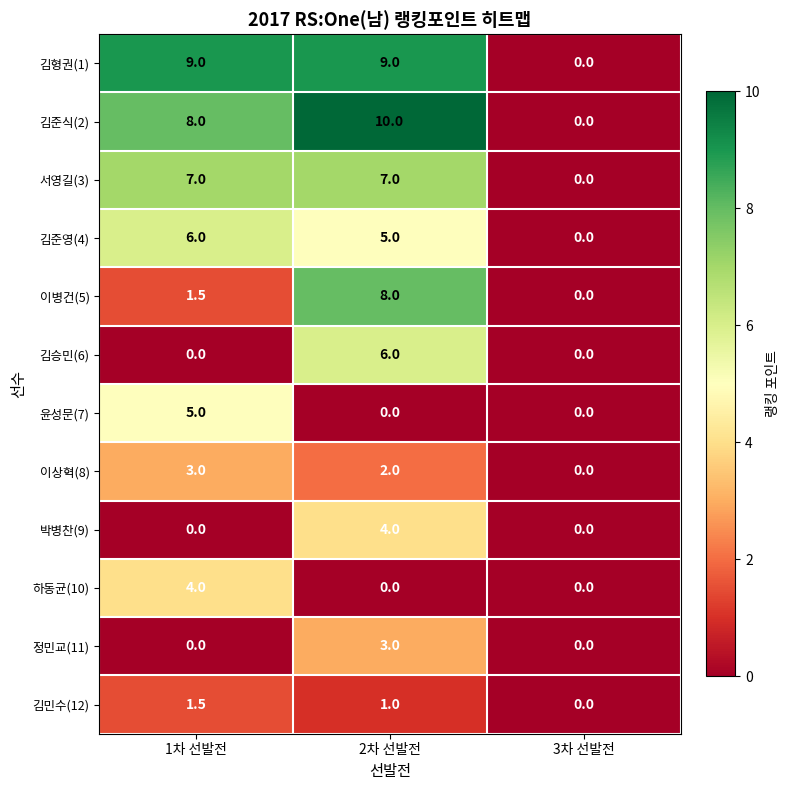

What is the maximum value shown in the chart?

10.0